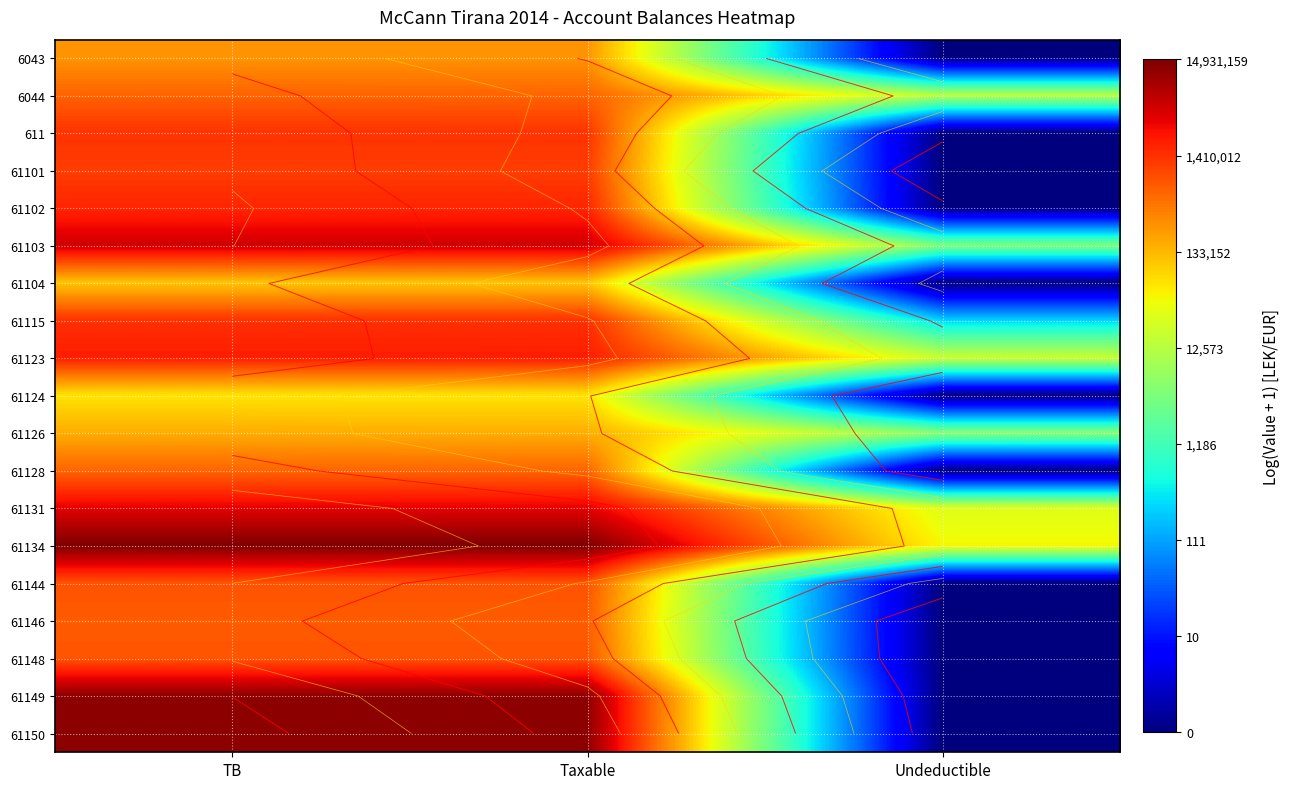

Which has a higher value, Undeductible or Taxable?

Taxable